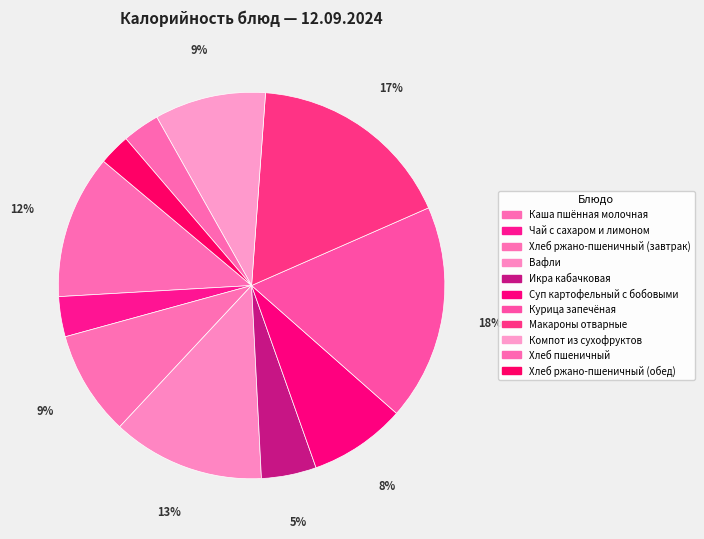

How many slices are in this pie chart?

11